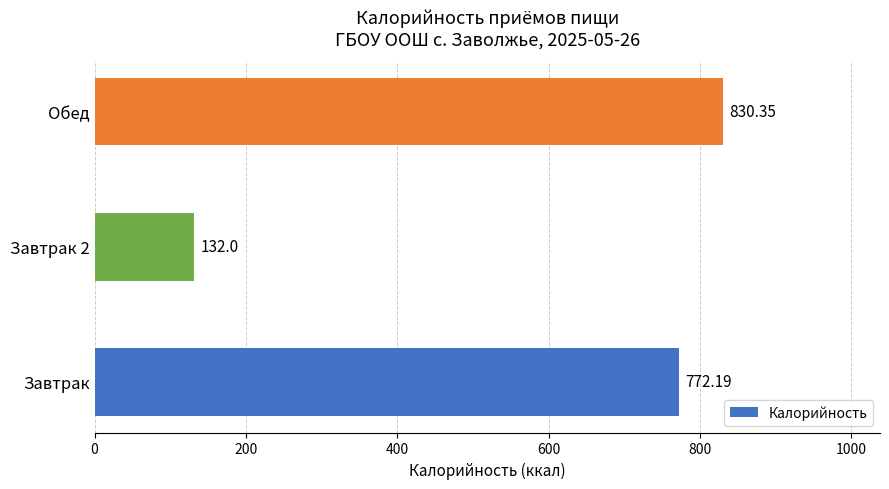

Which label corresponds to the largest value in the chart?

Обед